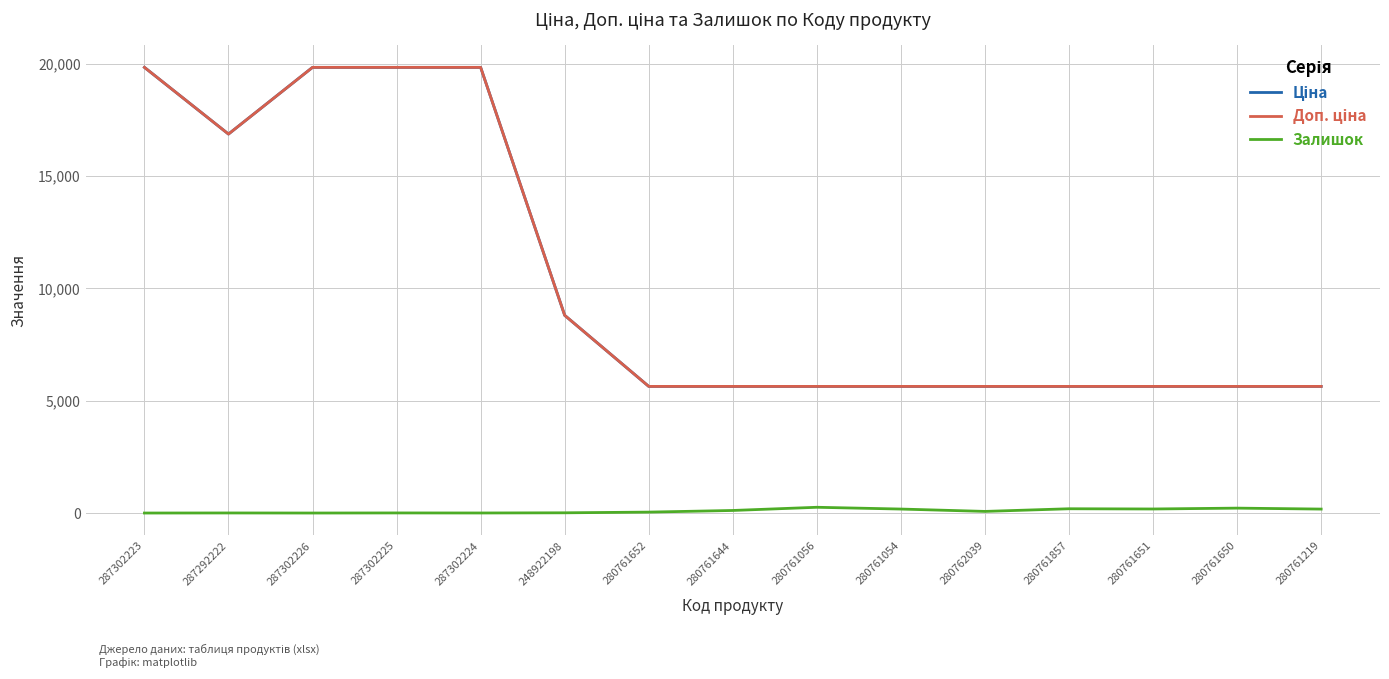

Between 287292222 and 280761857, which is larger?

287292222